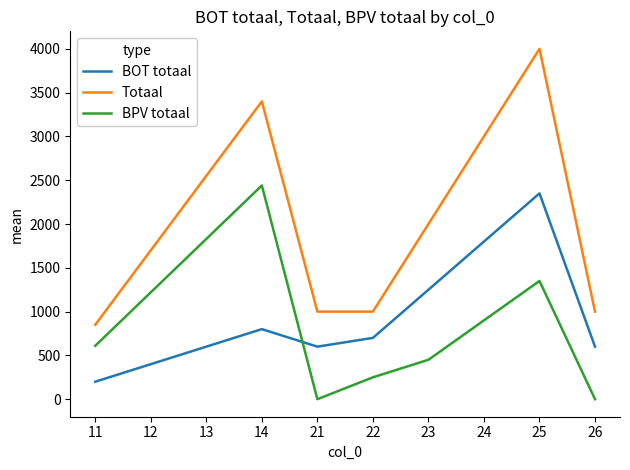

At which category is the sum across all series the highest?

25